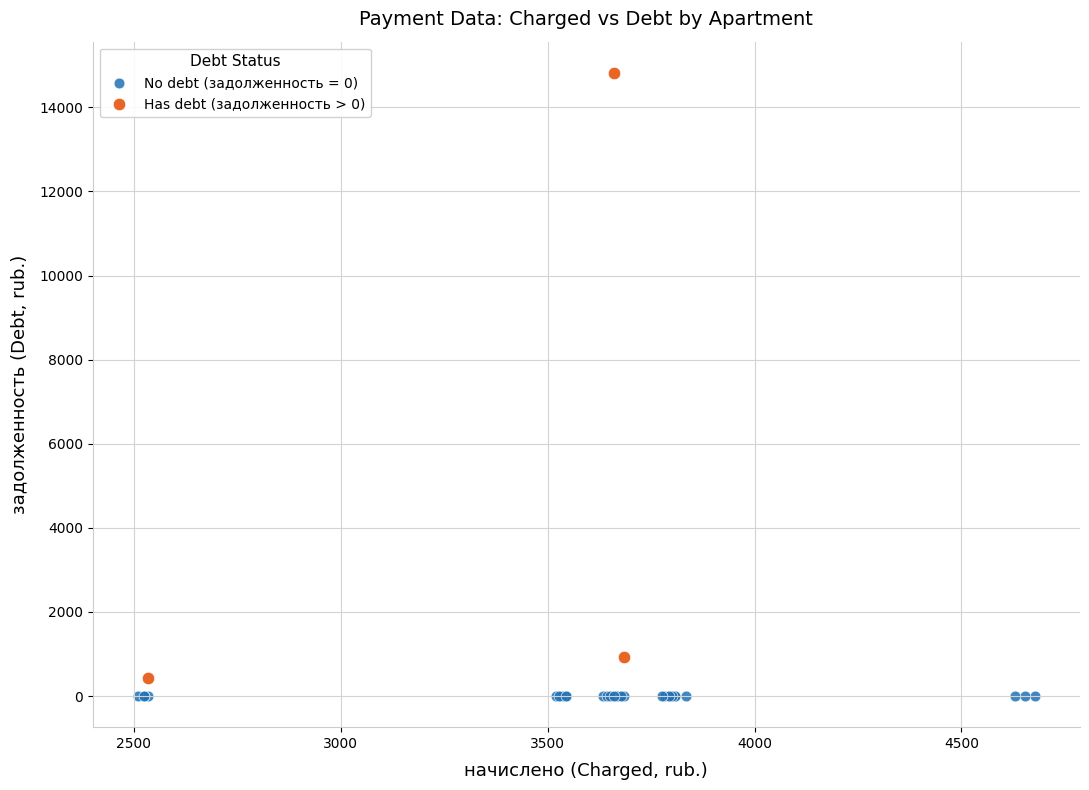

Which series contains the highest Y value?

Has debt (задолженность > 0)